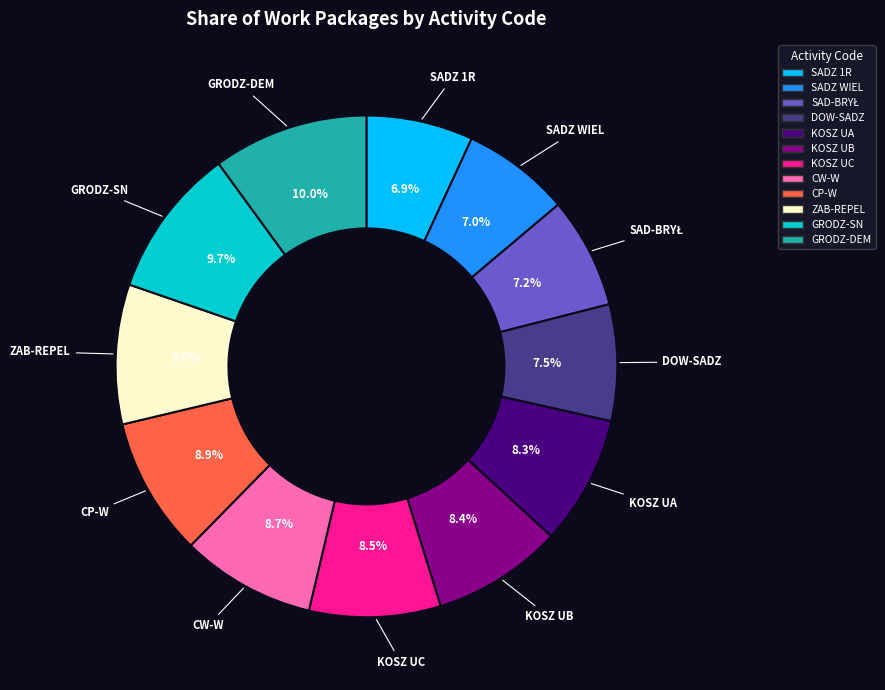

Is there any slice that represents more than half of the pie?

No